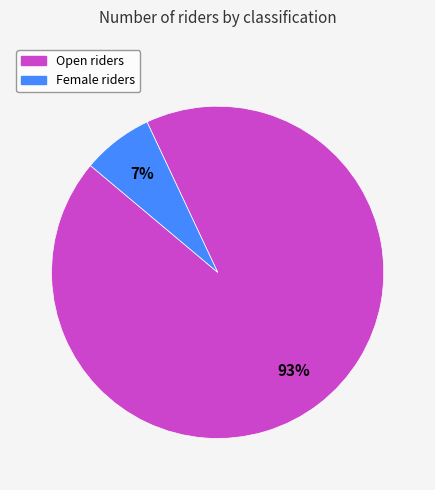

To the nearest percent, what is the difference between the largest and smallest slice percentages?

86%